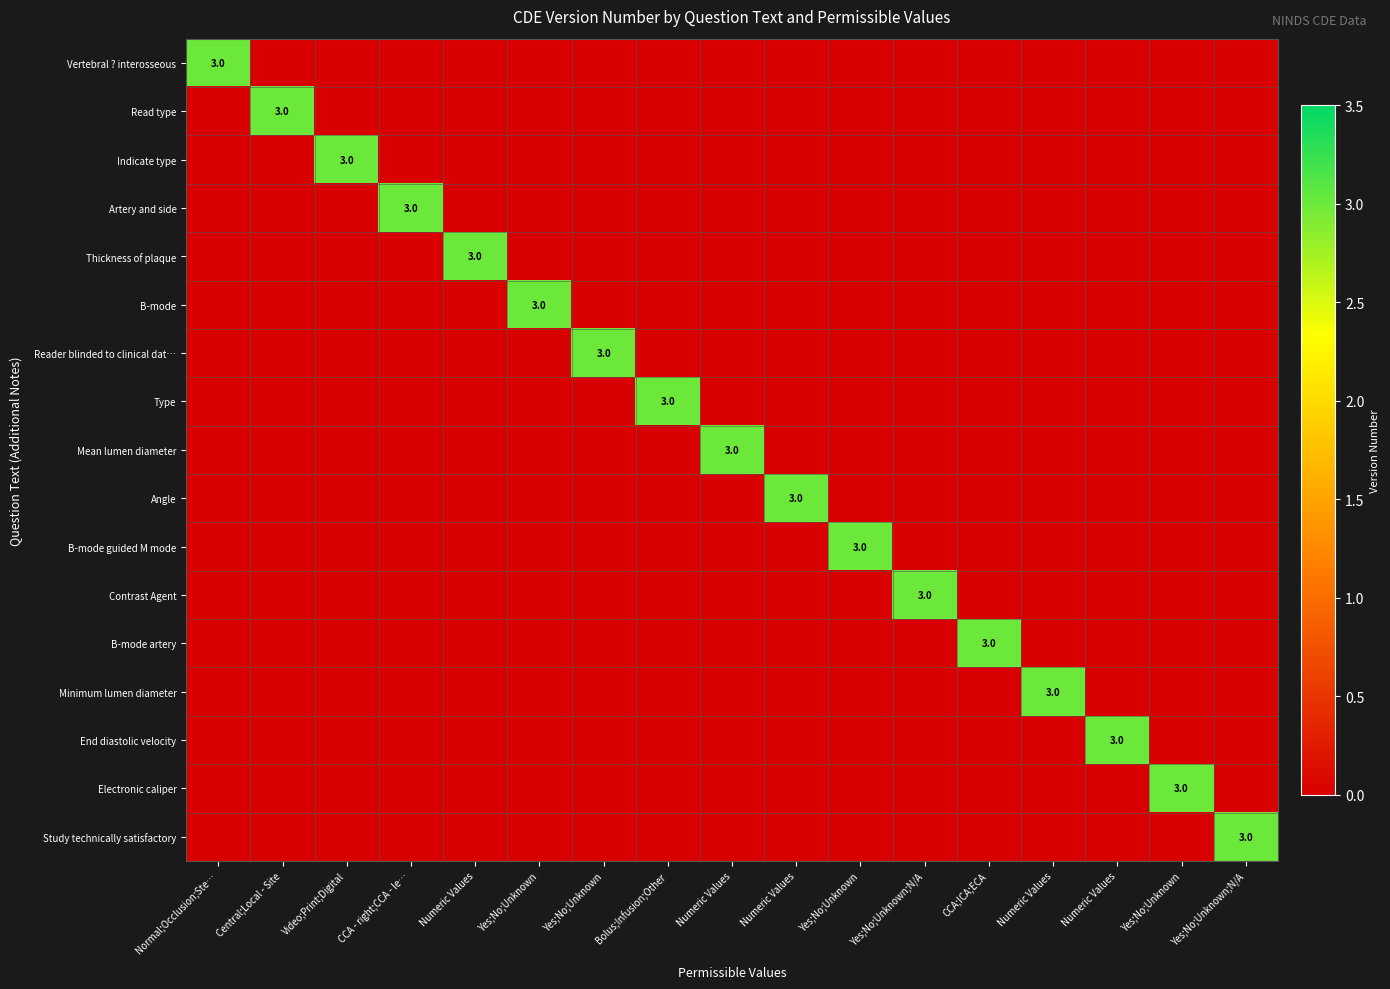

What is the spread (max minus min) of values at Bolus;Infusion;Other?

3